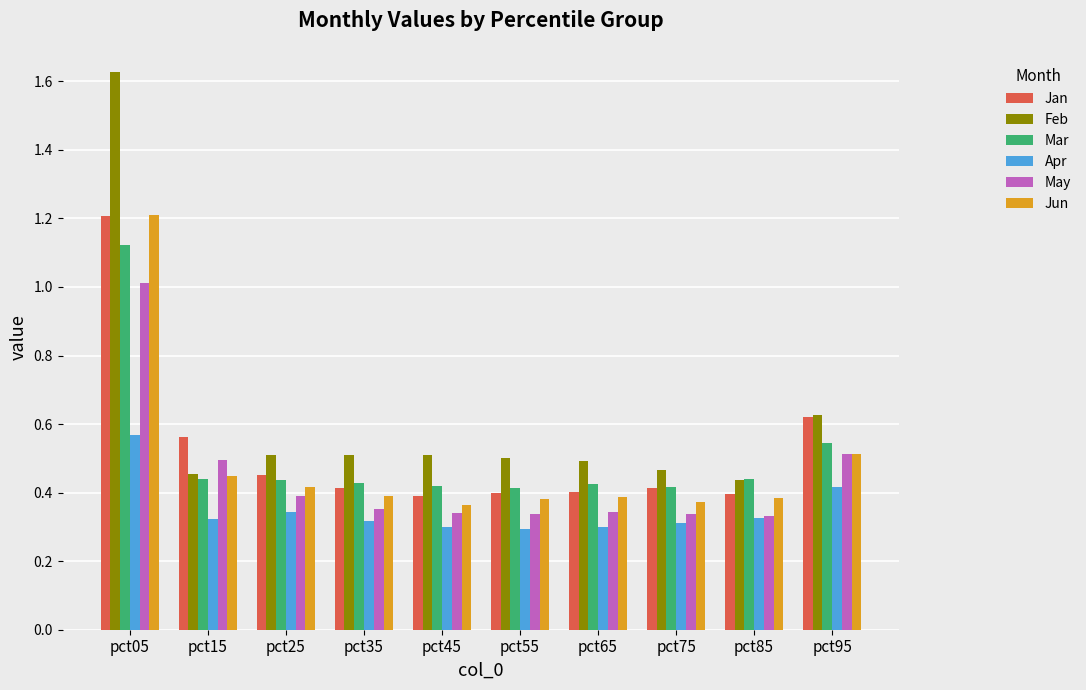

Is the value of Mar at pct85 greater than the value of Jun at pct55?

Yes